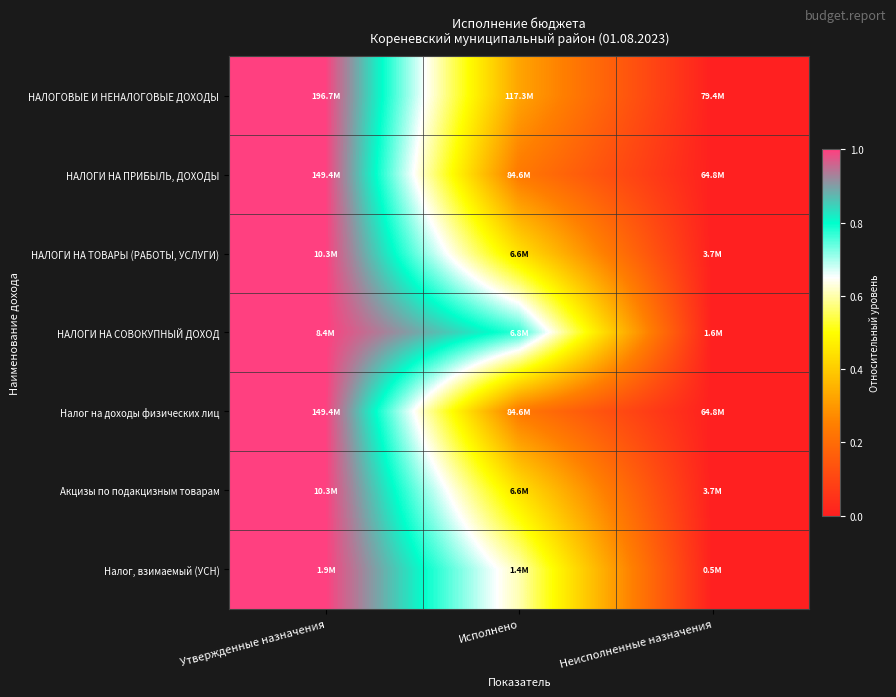

Which has a higher value, Исполнено or Неисполненные назначения?

Исполнено